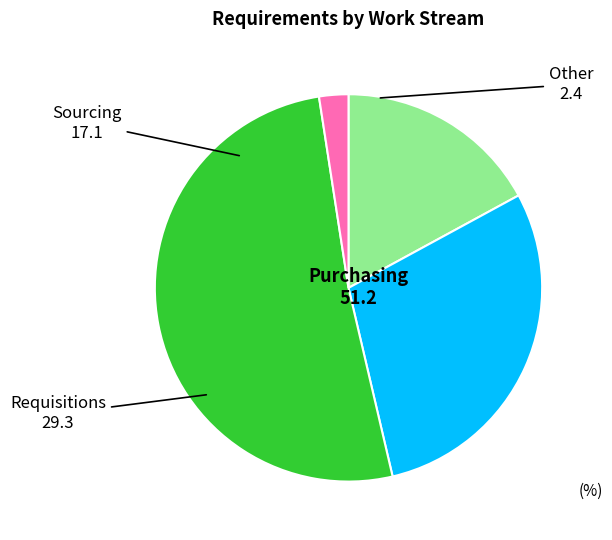

Which category has the biggest portion of the pie?

Purchasing